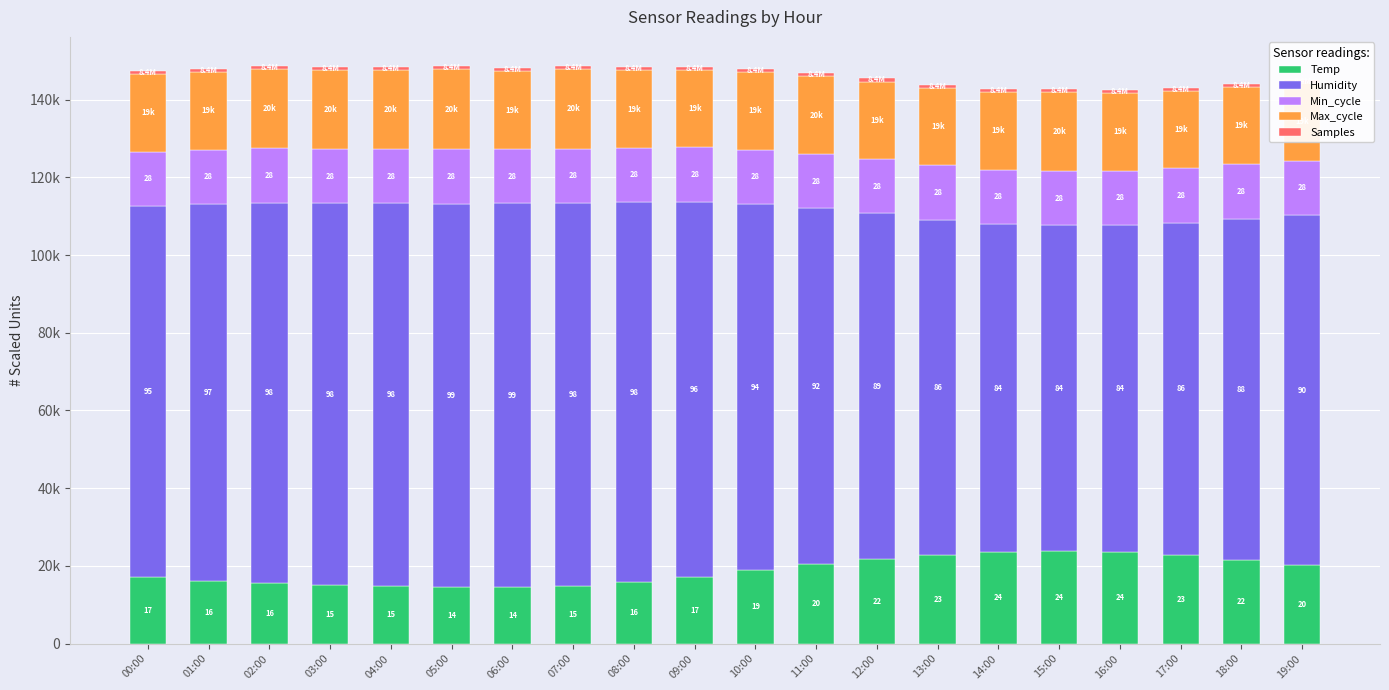

Are the bars grouped side by side (vs. stacked)?

No